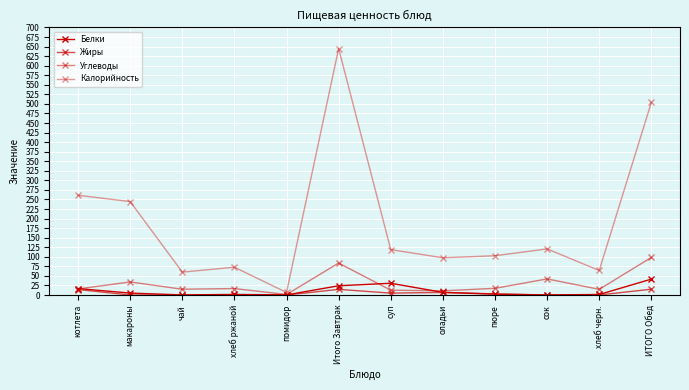

What is the spread (max minus min) of values at хлеб черн.?

64.0